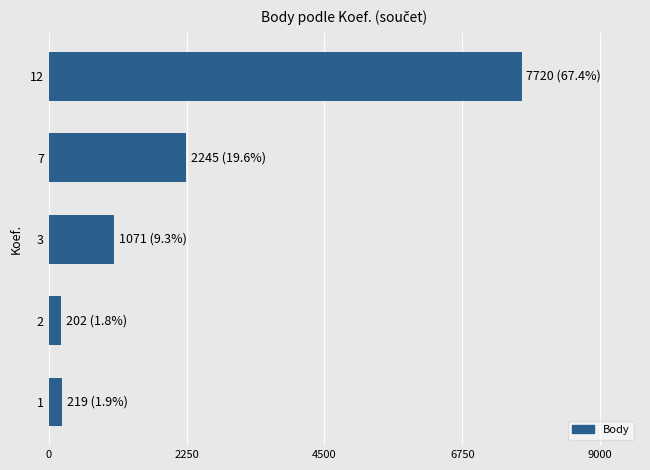

The value at 7 is 3810. True or false?

False